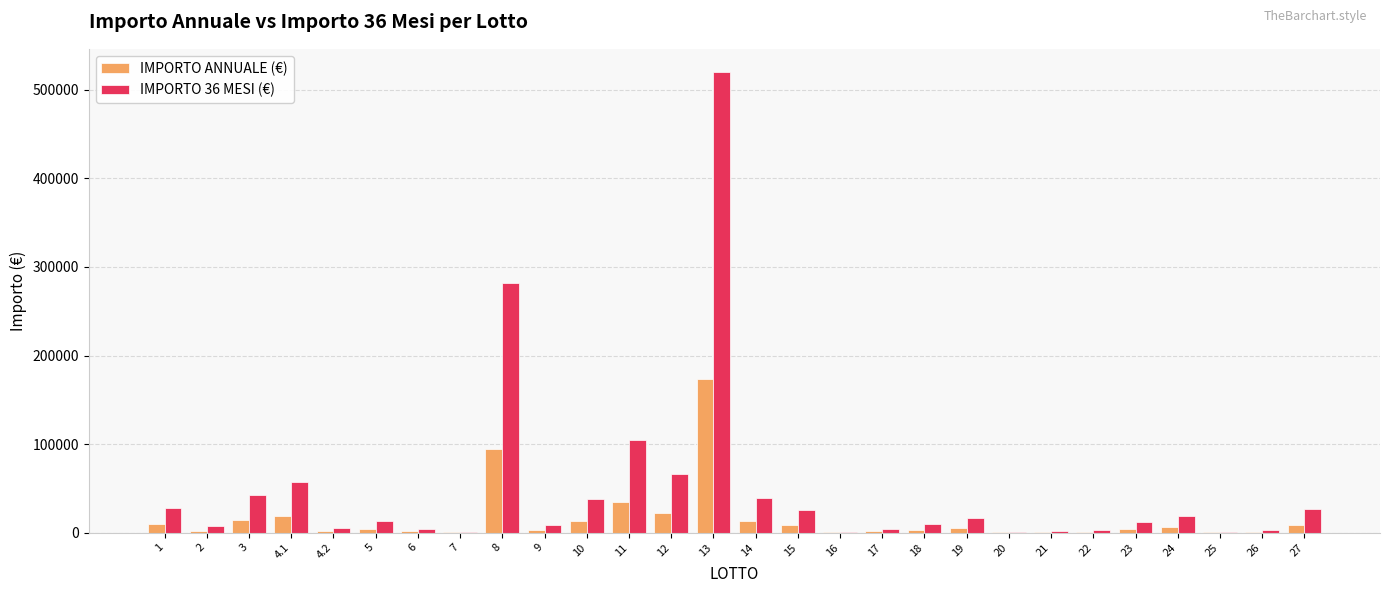

What is the highest value of the IMPORTO ANNUALE (€) series?

173437.5